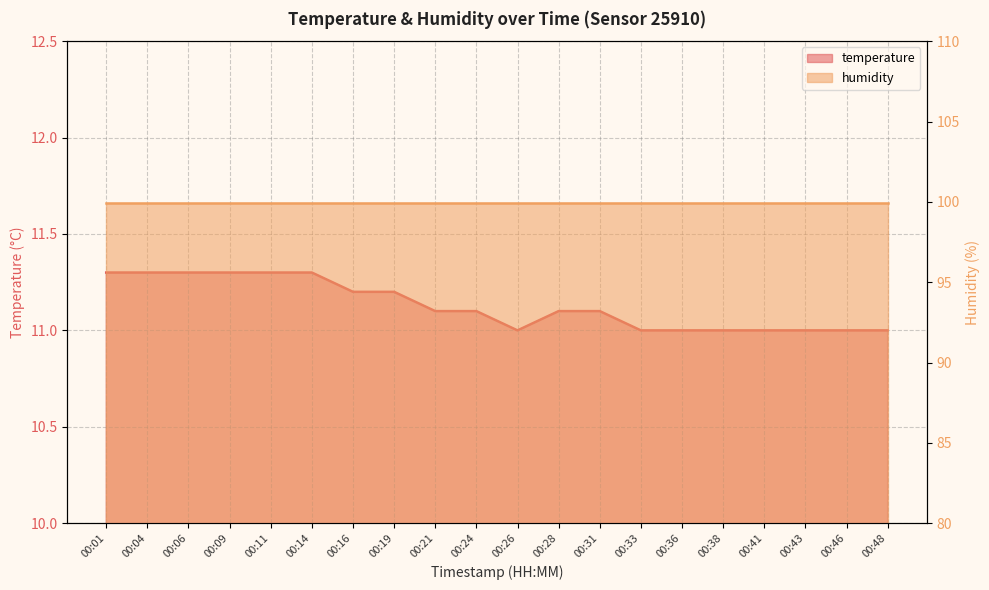

What is the approximate value at 00:14?

11.3